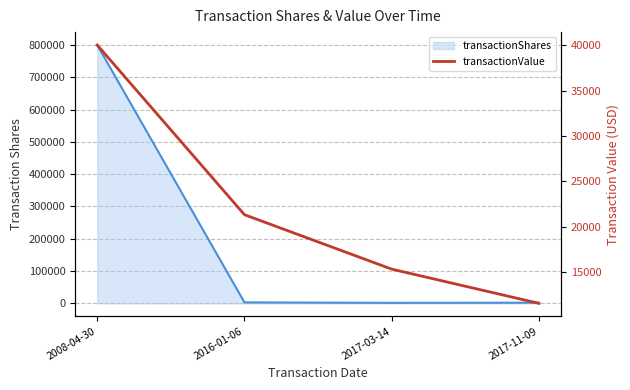

What is the ratio of the value at 2008-04-30 to the value at 2017-03-14?

2.6